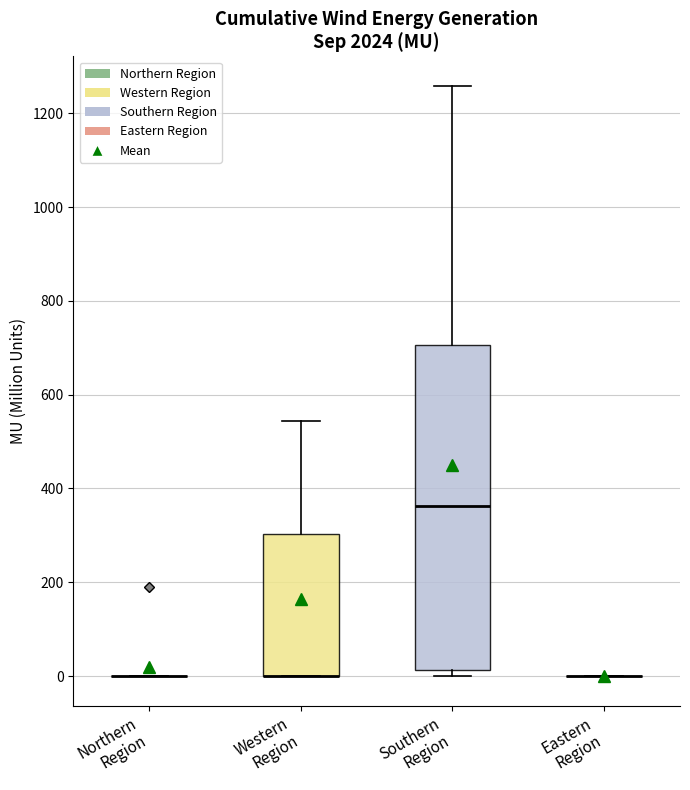

Comparing the boxes themselves (not the whiskers), which one is the tallest?

Southern Region